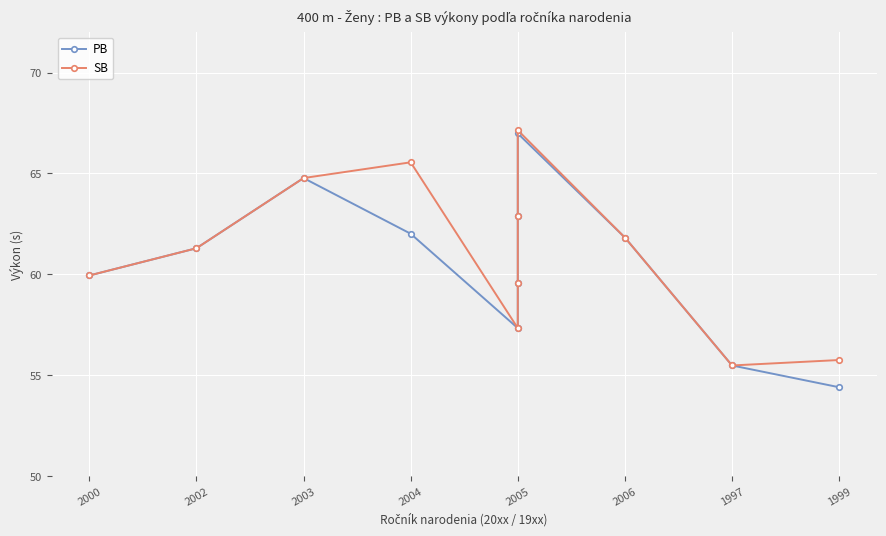

What is the sum of all SB values?

671.5